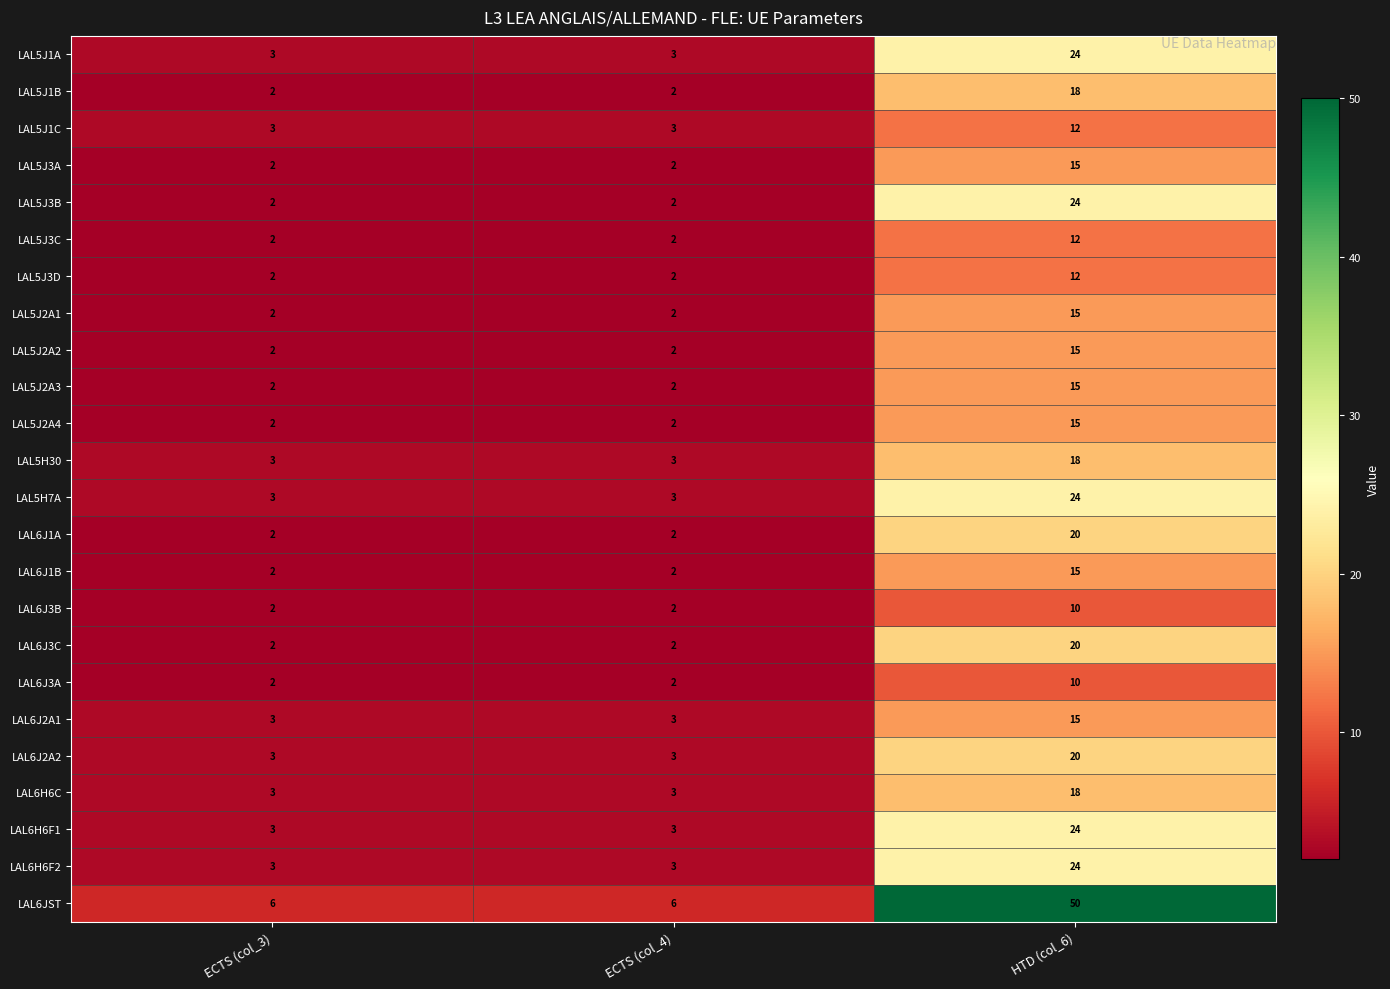

Read the LAL5J3D value at HTD (col_6), to the nearest 5.

10